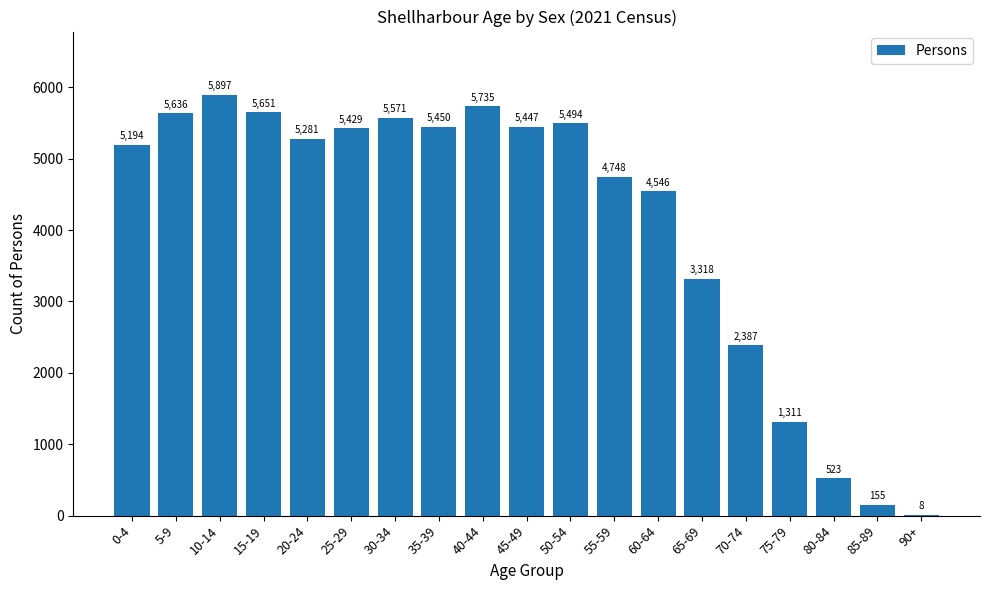

Which label corresponds to the largest value in the chart?

10-14